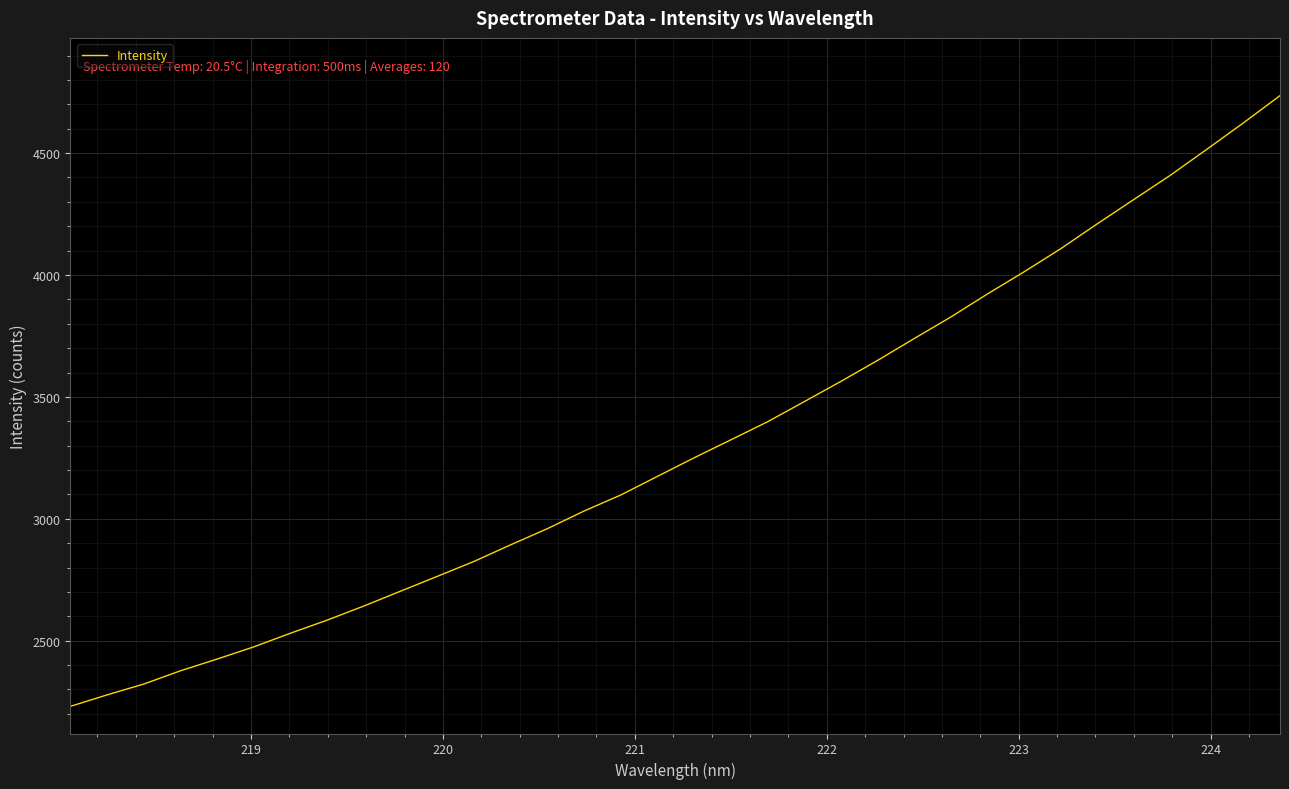

What is the maximum value shown in the chart?

4735.7